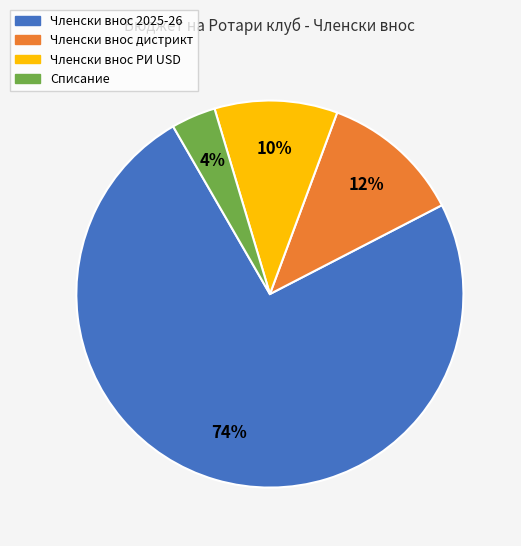

What percentage is the Членски внос 2025-26 slice, to the nearest percent?

74%